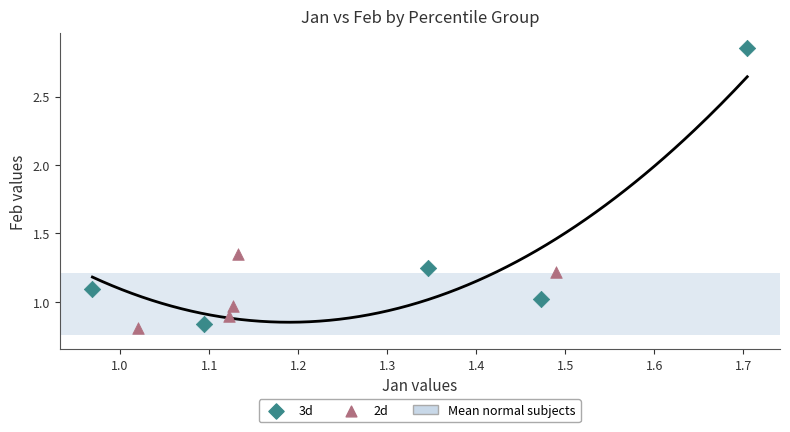

Which series has the largest Y range (max minus min)?

3d